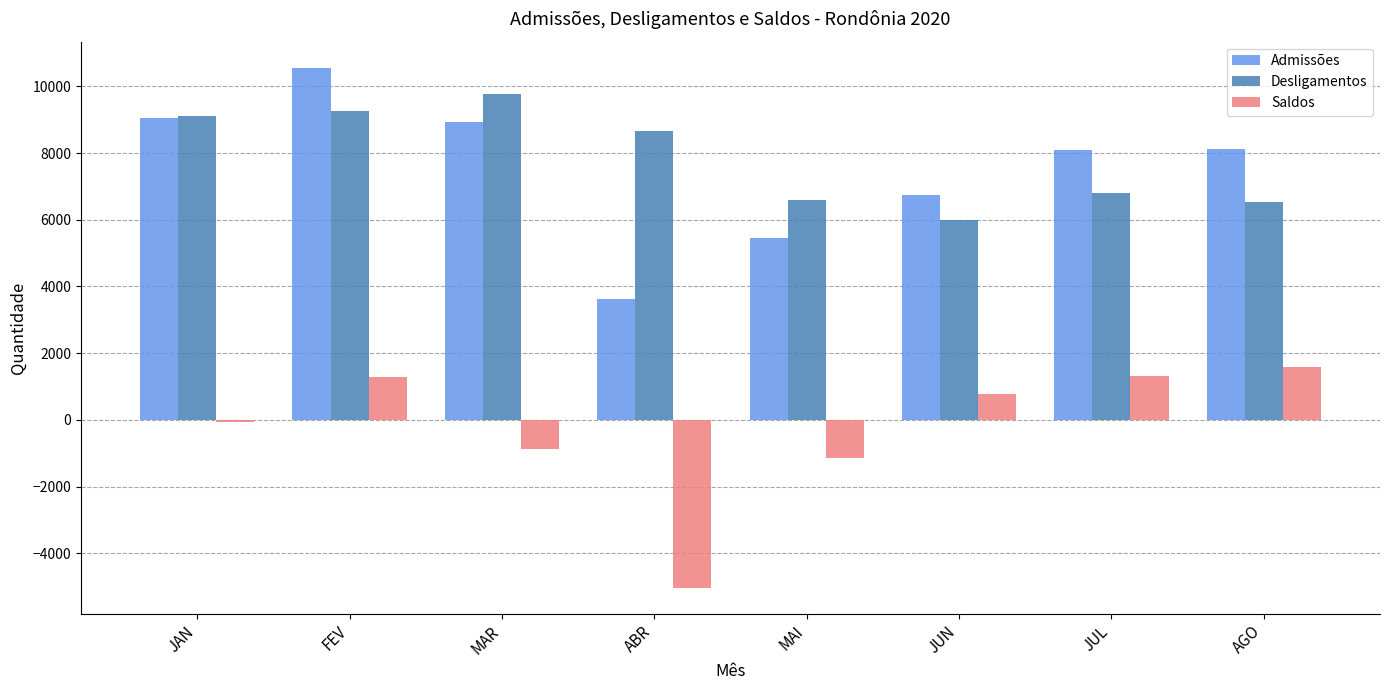

What is the label of the 3rd bar from the right?

JUN